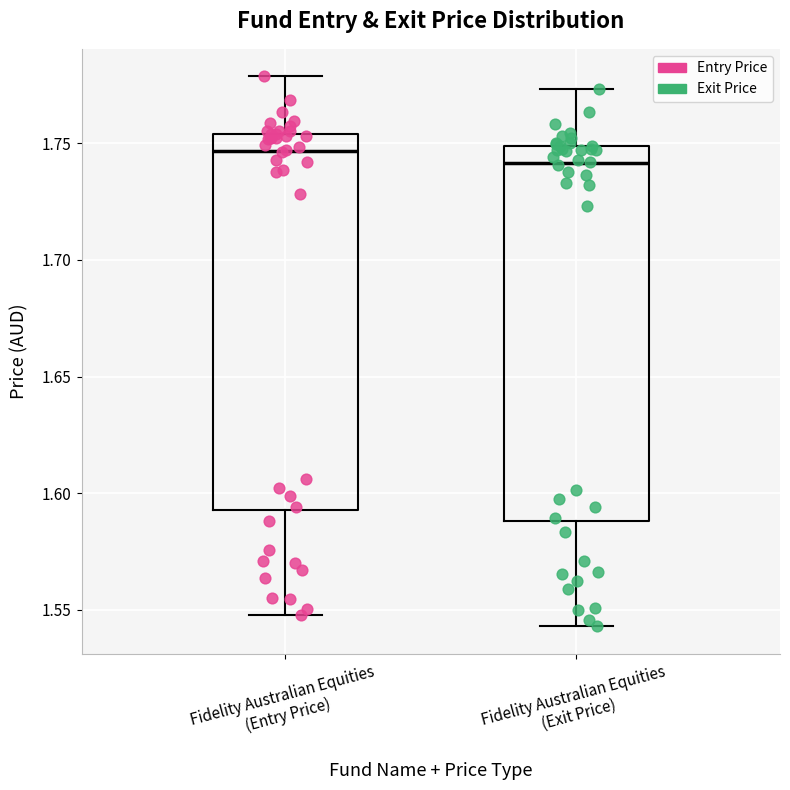

Reading left to right, read every box against the y-axis: the position of its median line, the range the box covers, and the ends of its whiskers. The values are not printed on the chart, so give them approximately, as read against the axis.

Fidelity Australian Equities (Entry Price): median 1.745, box 1.595 to 1.755, whiskers 1.550 to 1.780
Fidelity Australian Equities (Exit Price): median 1.740, box 1.590 to 1.750, whiskers 1.545 to 1.775